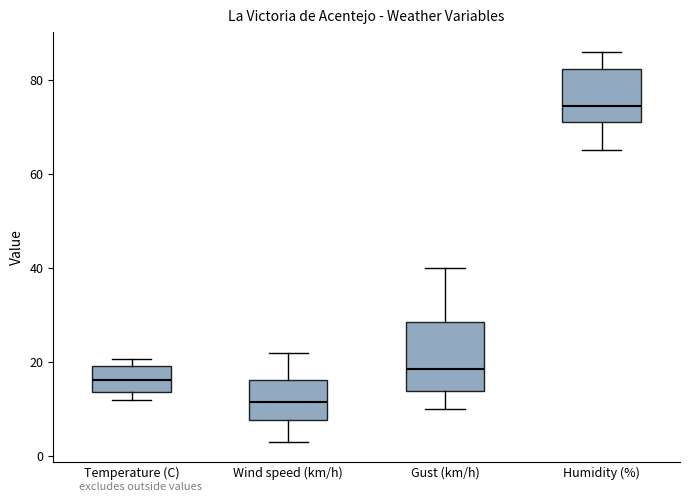

Reading left to right, read every box against the y-axis: the position of its median line, the range the box covers, and the ends of its whiskers. The values are not printed on the chart, so give them approximately, as read against the axis.

Temperature (C): median 16, box 14 to 20, whiskers 12 to 20 (just above the box's upper edge)
Wind speed (km/h): median 12, box 8 to 16, whiskers 4 to 22
Gust (km/h): median 18, box 14 to 28, whiskers 10 to 40
Humidity (%): median 74, box 72 to 82, whiskers 66 to 86